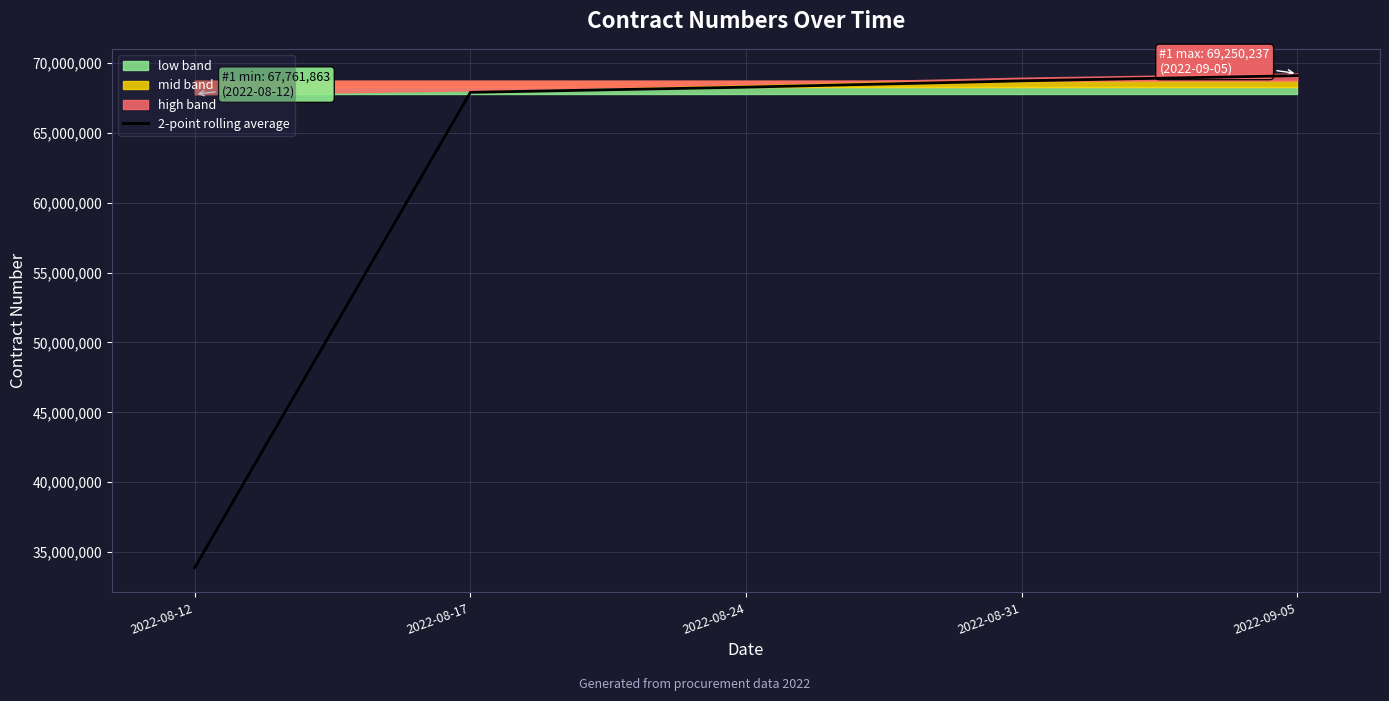

List the labels in order of value, largest first.

2022-09-05, 2022-08-31, 2022-08-24, 2022-08-17, 2022-08-12